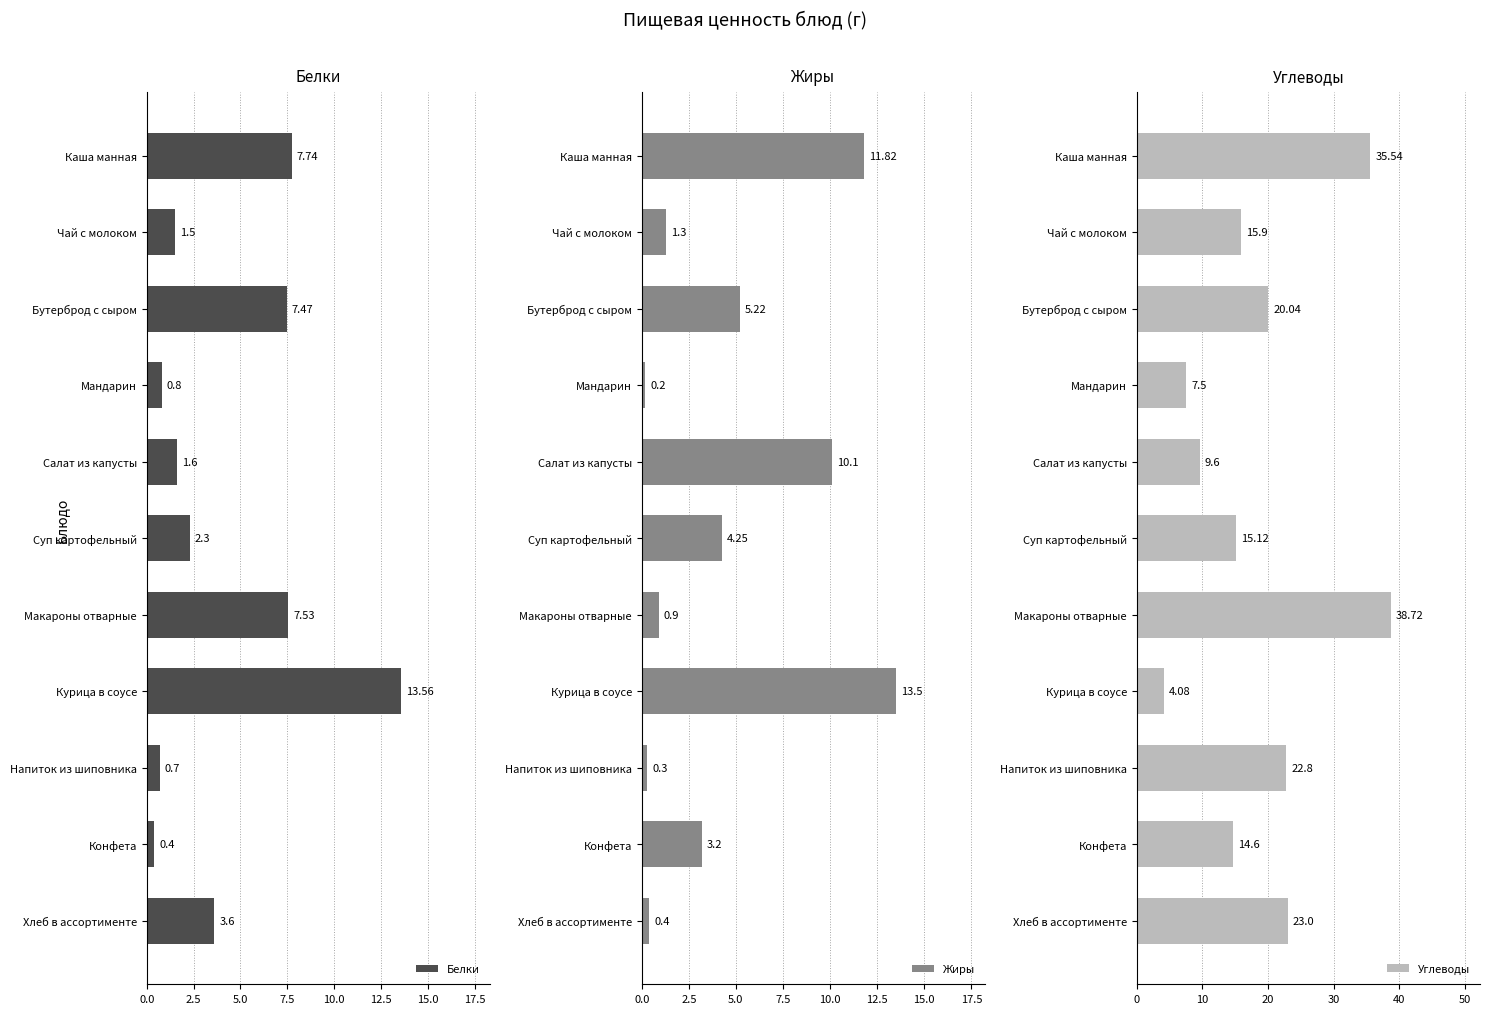

Where is Белки nearest to the value 6?

Бутерброд с сыром